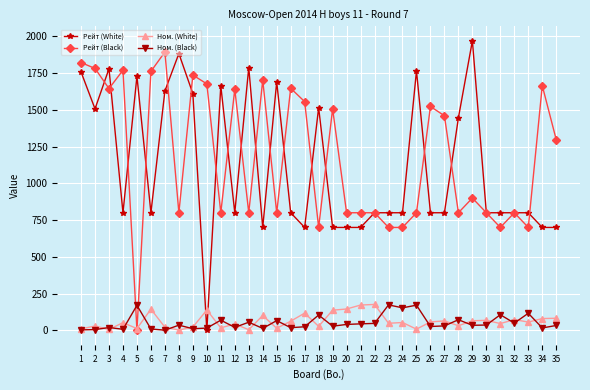

Between 29 and 30, which series saw the biggest shift?

Рейт (White)